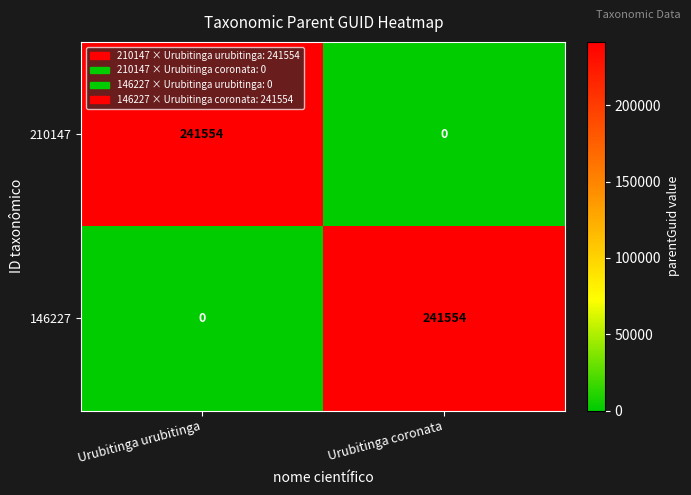

Where is 146227 nearest to the value 120777?

Urubitinga urubitinga